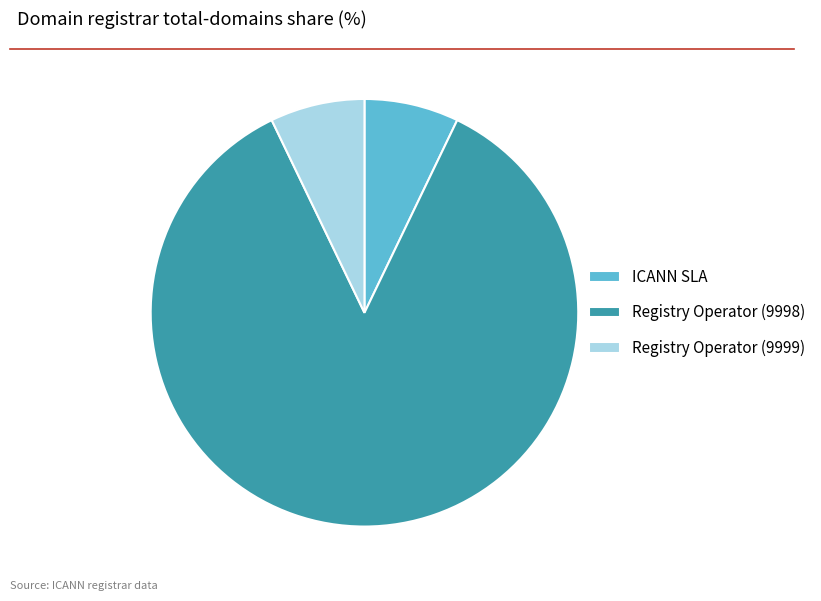

The Registry Operator (9998) slice represents 86% of the pie. True or false?

True